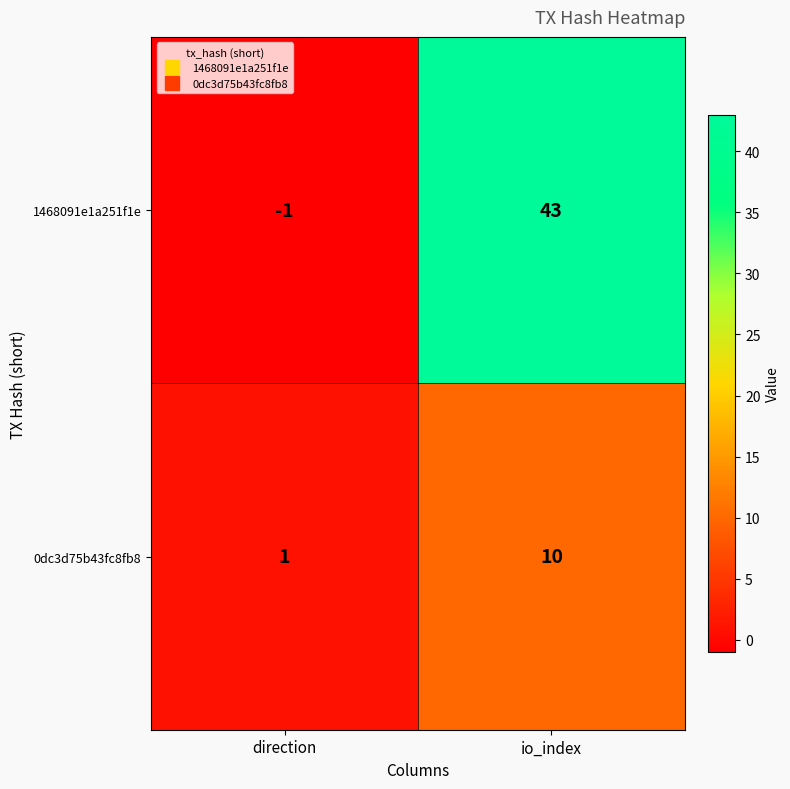

Reading left to right, extract all data points from this chart.

1468091e1a251f1e: -1	43
0dc3d75b43fc8fb8: 1	10